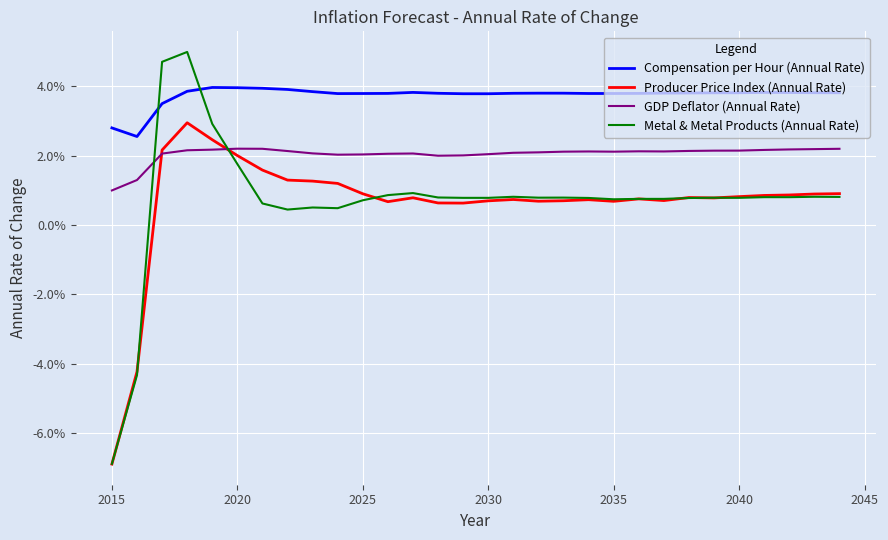

Does the chart display data point markers on the line(s)?

No